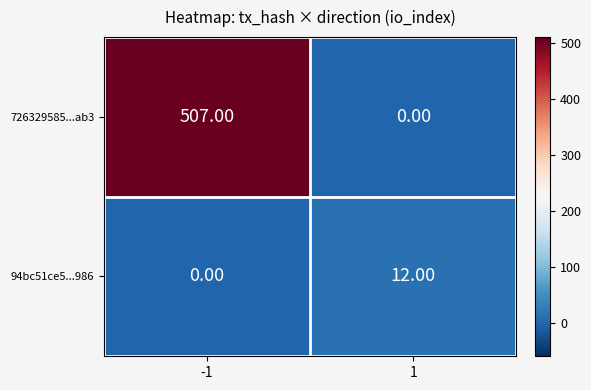

What is the average value of the 94bc51ce5...986 series?

6